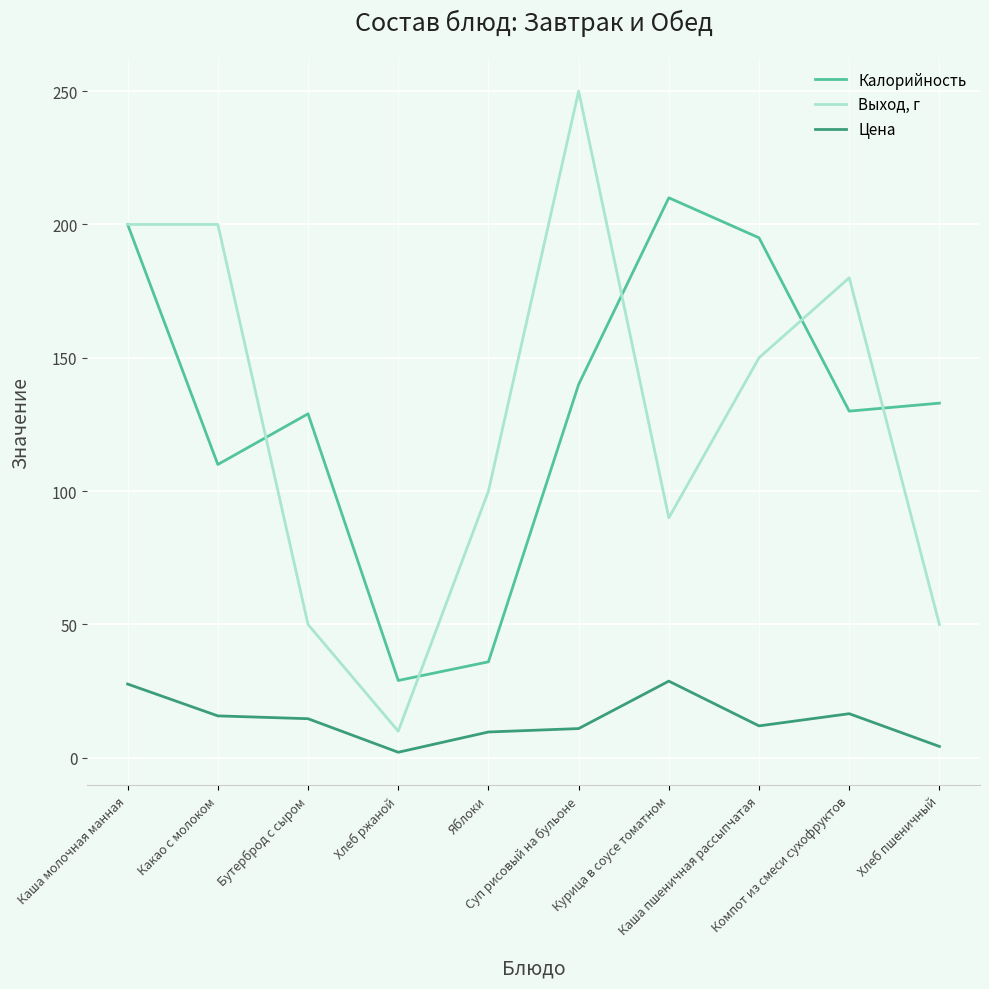

Which label corresponds to the largest value in the chart?

Суп рисовый на бульоне